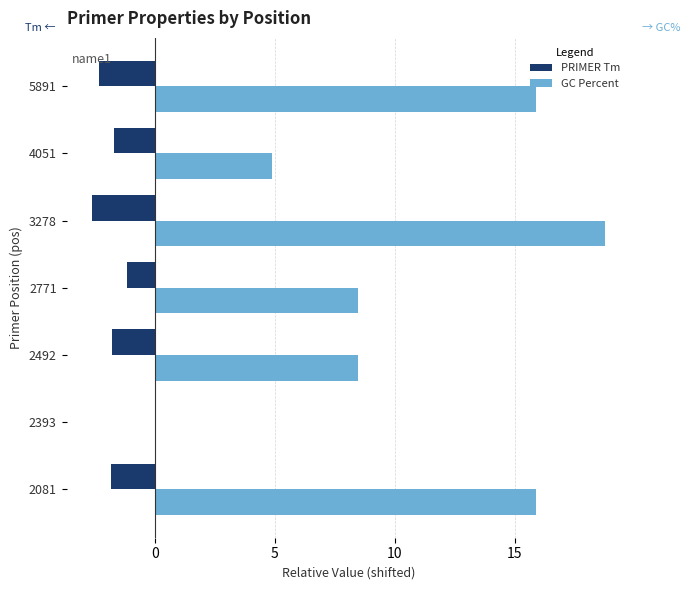

True or false: GC Percent has a value of 8.5 at 2771.

True